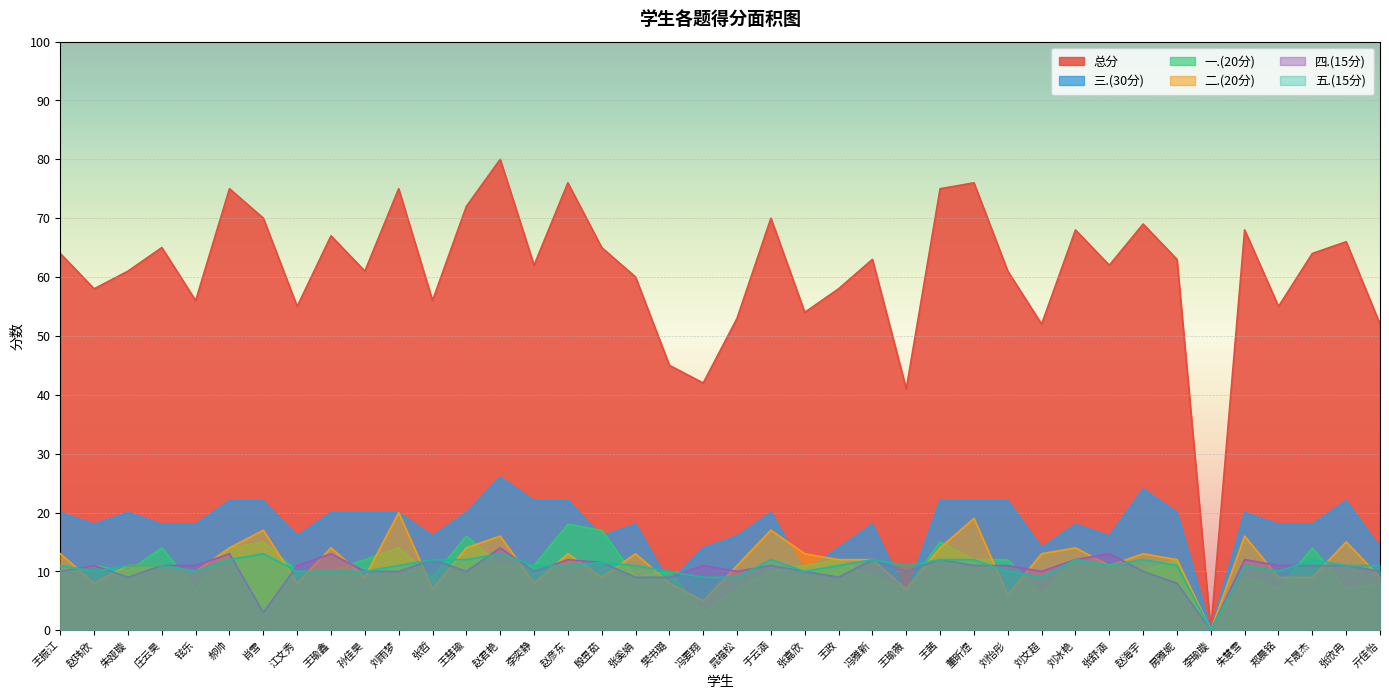

Reading left to right, transcribe all the data shown in this chart.

一.(20分): 10.0	11.0	10.0	14.0	7.0	14.0	15.0	10.0	10.0	12.0	14.0	9.0	16.0	11.0	11.0	18.0	17.0	9.0	10.0	3.0	7.0	10.0	11.0	12.0	9.0	7.0	15.0	12.0	12.0	6.0	12.0	11.0	10.0	12.0	0.0	9.0	7.0	14.0	7.0	8.0
二.(20分): 13.0	8.0	11.0	11.0	10.0	14.0	17.0	8.0	14.0	9.0	20.0	7.0	14.0	16.0	8.0	13.0	9.0	13.0	8.0	5.0	11.0	17.0	13.0	12.0	12.0	7.0	14.0	19.0	6.0	13.0	14.0	11.0	13.0	12.0	0.0	16.0	9.0	9.0	15.0	9.0
三.(30分): 20.0	18.0	20.0	18.0	18.0	22.0	22.0	16.0	20.0	20.0	20.0	16.0	20.0	26.0	22.0	22.0	16.0	18.0	8.0	14.0	16.0	20.0	10.0	14.0	18.0	6.0	22.0	22.0	22.0	14.0	18.0	16.0	24.0	20.0	0.0	20.0	18.0	18.0	22.0	14.0
四.(15分): 10.0	11.0	9.0	11.0	11.0	13.0	3.0	11.0	13.0	10.0	10.0	12.0	10.0	14.0	10.0	12.0	11.5	9.0	9.0	11.0	10.0	11.0	10.0	9.0	12.0	10.0	12.0	11.0	11.0	10.0	12.0	13.0	10.0	8.0	0.0	12.0	11.0	11.0	11.0	10.0
五.(15分): 11.0	10.0	11.0	11.0	10.0	12.0	13.0	10.0	10.0	10.0	11.0	12.0	12.0	13.0	11.0	11.0	11.5	11.0	10.0	9.0	9.0	12.0	10.0	11.0	12.0	11.0	12.0	12.0	10.0	9.0	12.0	11.0	12.0	11.0	0.0	11.0	10.0	12.0	11.0	11.0
总分: 64.0	58.0	61.0	65.0	56.0	75.0	70.0	55.0	67.0	61.0	75.0	56.0	72.0	80.0	62.0	76.0	65.0	60.0	45.0	42.0	53.0	70.0	54.0	58.0	63.0	41.0	75.0	76.0	61.0	52.0	68.0	62.0	69.0	63.0	0.0	68.0	55.0	64.0	66.0	52.0